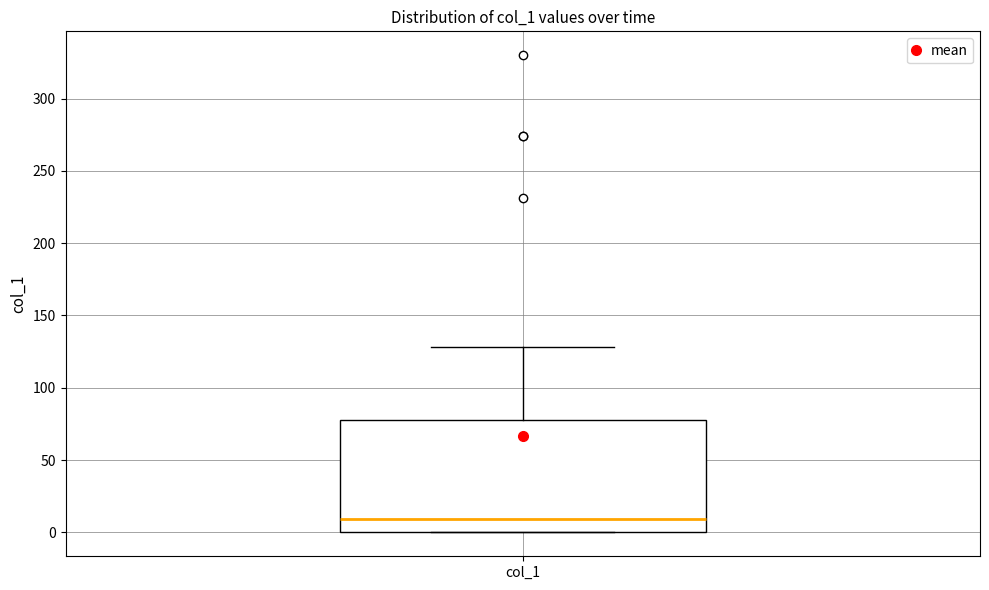

Read this box plot against the y-axis: the position of the median line, the range covered by the box, and the ends of both whiskers. The values are not printed on the chart, so give them approximately, as read against the axis.

median 10, box 0 to 80, whiskers 0 to 130